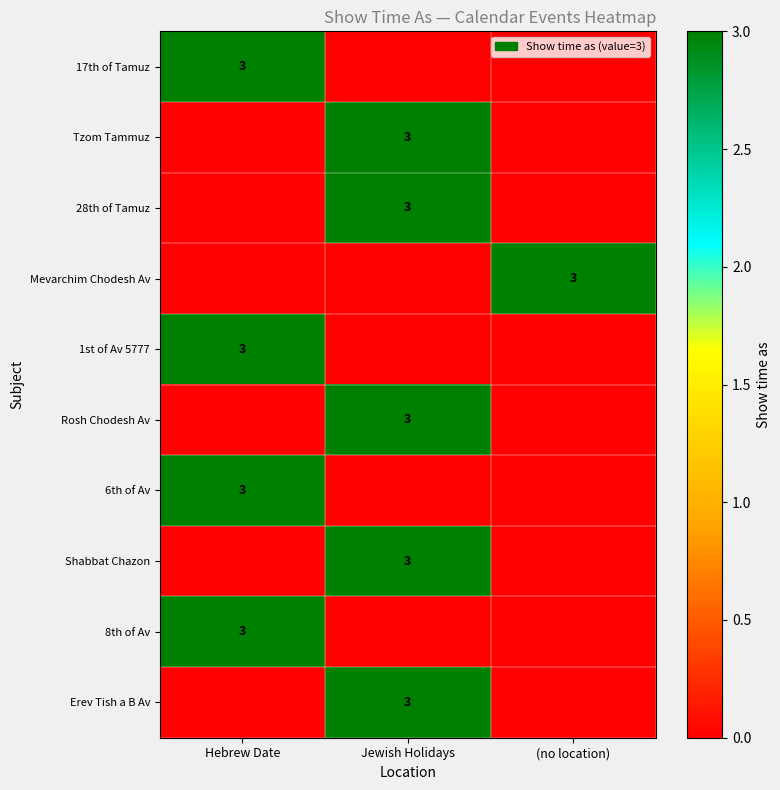

The Mevarchim Chodesh Av series shows 5 at (no location). True or false?

False